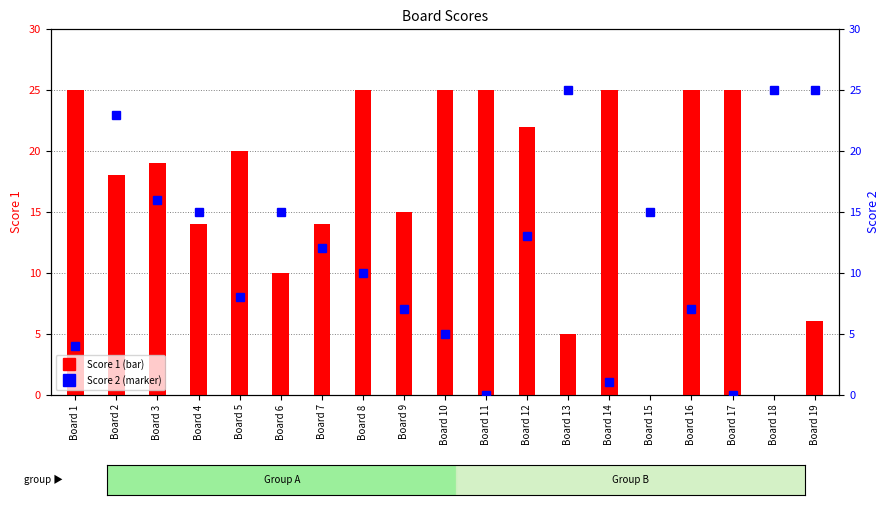

List the series in order of their peak value, lowest first.

Score 1, Score 2